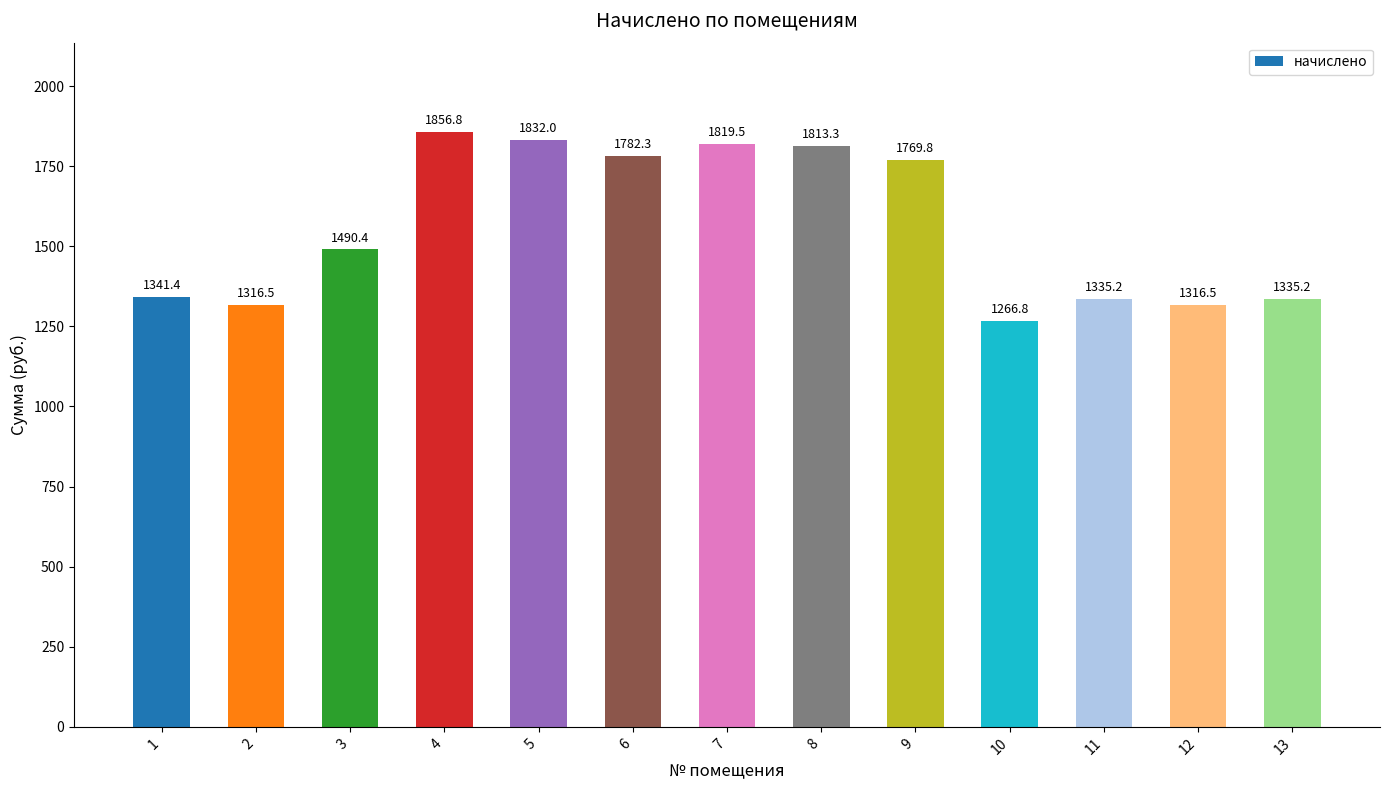

Does the chart contain stacked bars?

No